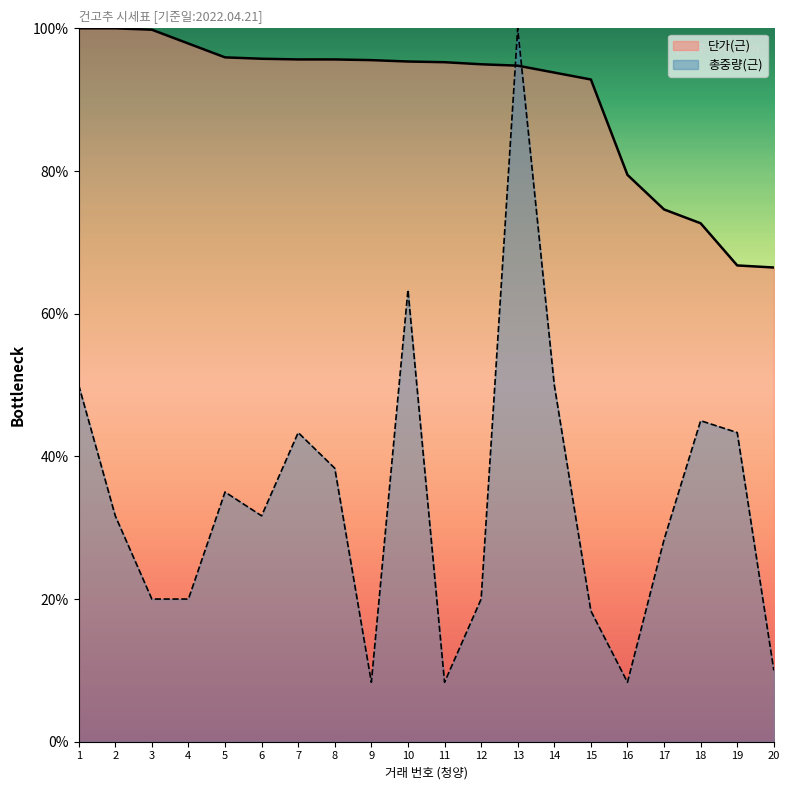

Between which two adjacent categories do 총중량(근) and 단가(근) first intersect?

12 and 13